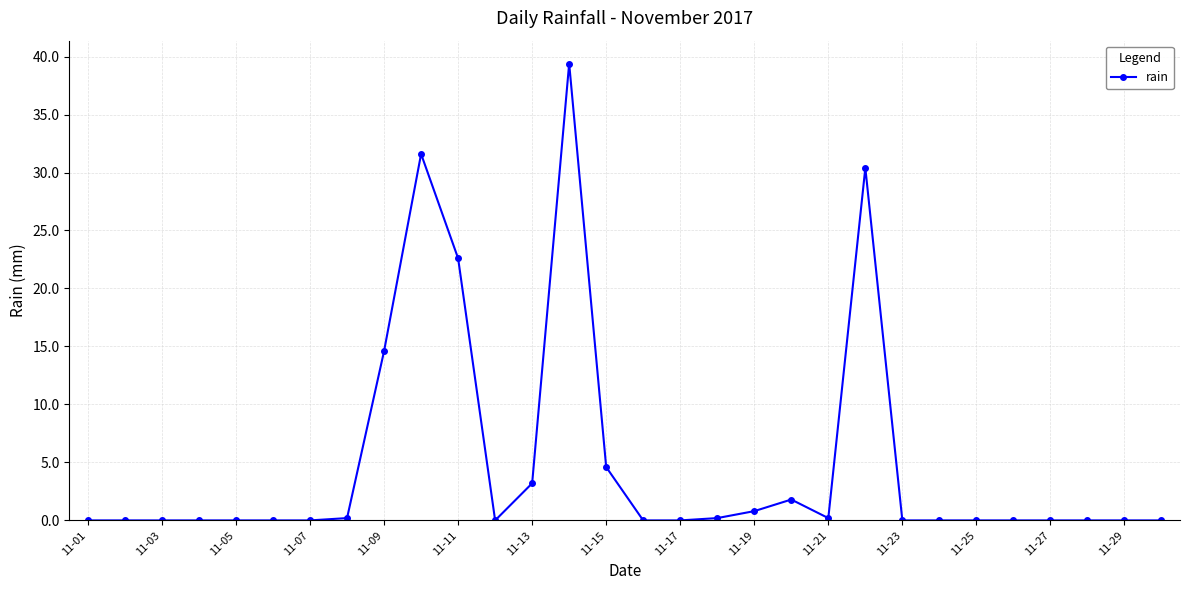

What is the value of the 10th point from the left?

31.6